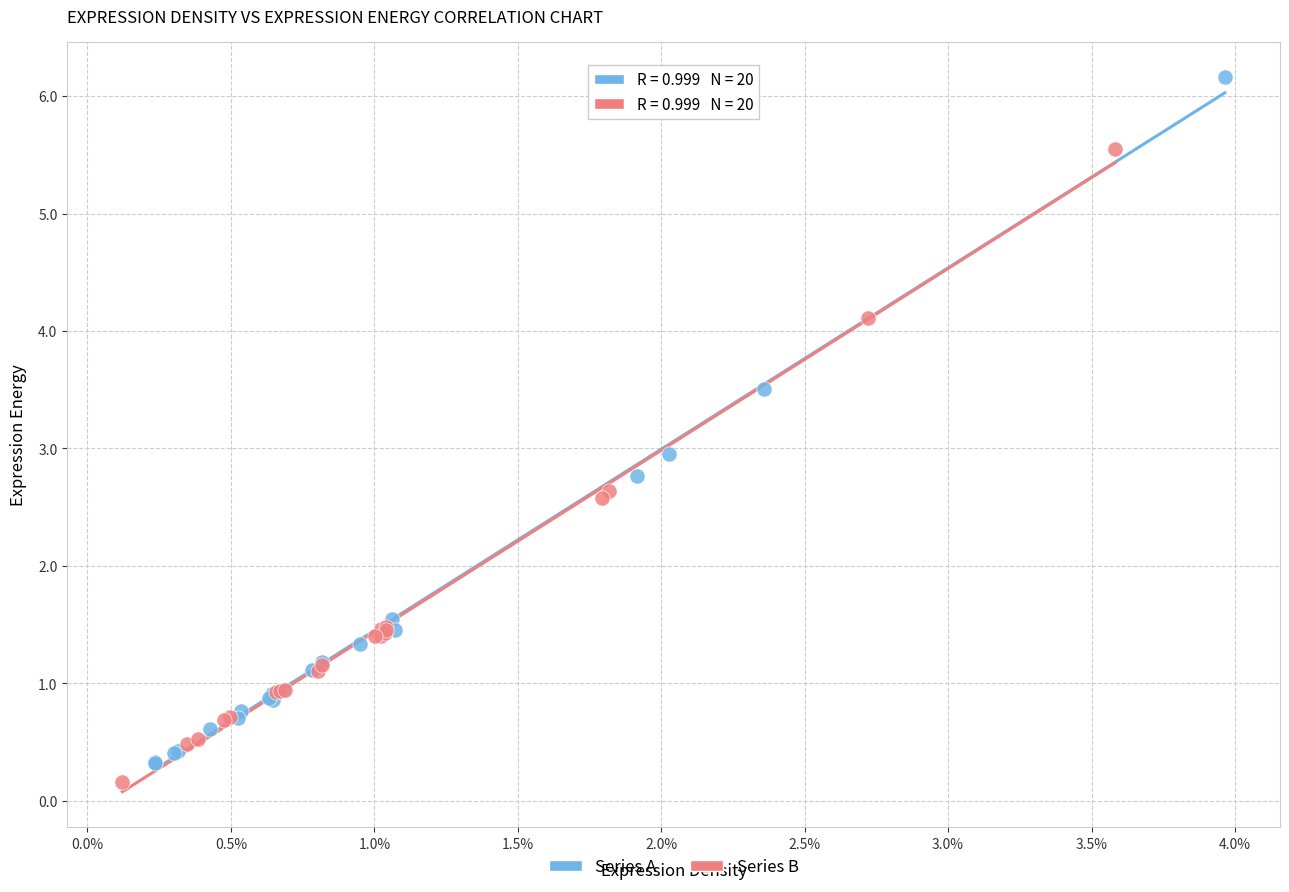

What are all the series names shown in the legend?

Series A, Series B